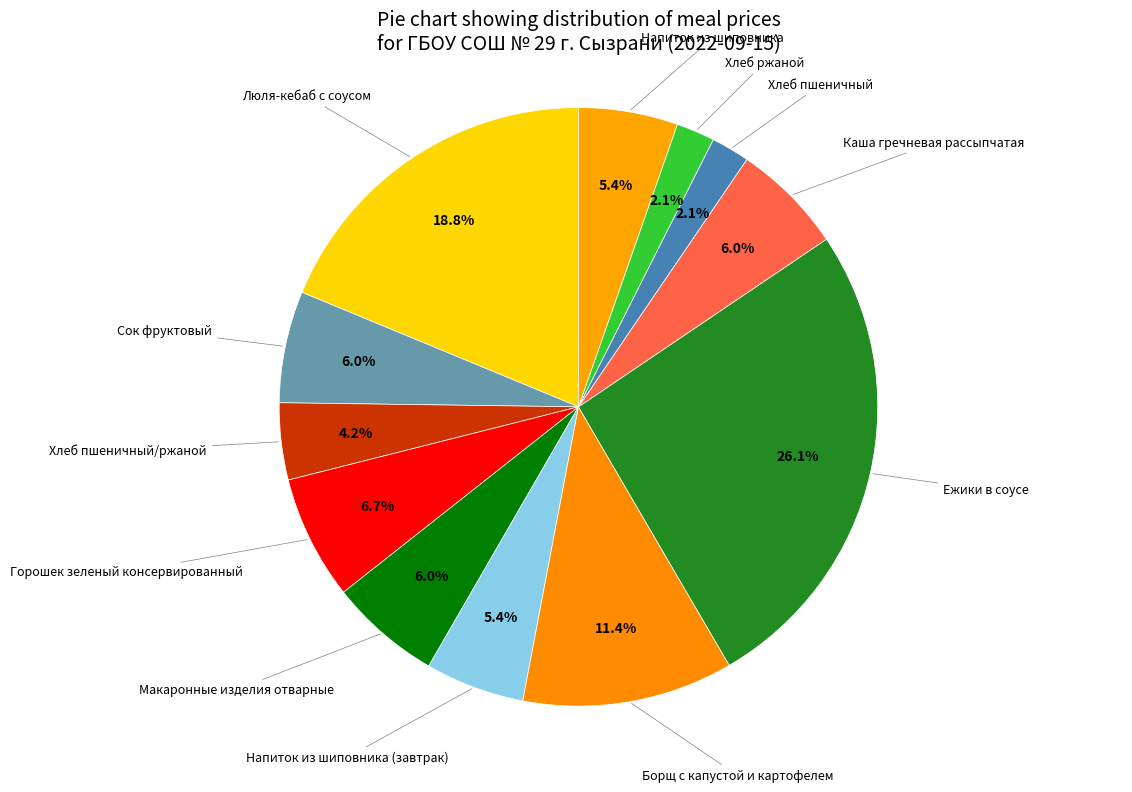

Count the number of slices in the pie.

12